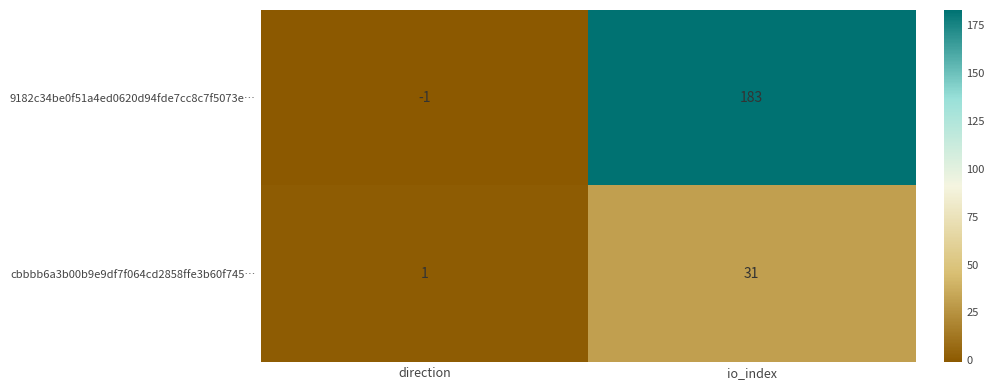

Is the value of 9182c34be0f51a4ed0620d94fde7cc8c7f5073e… at io_index greater than the value of cbbbb6a3b00b9e9df7f064cd2858ffe3b60f745… at io_index?

Yes